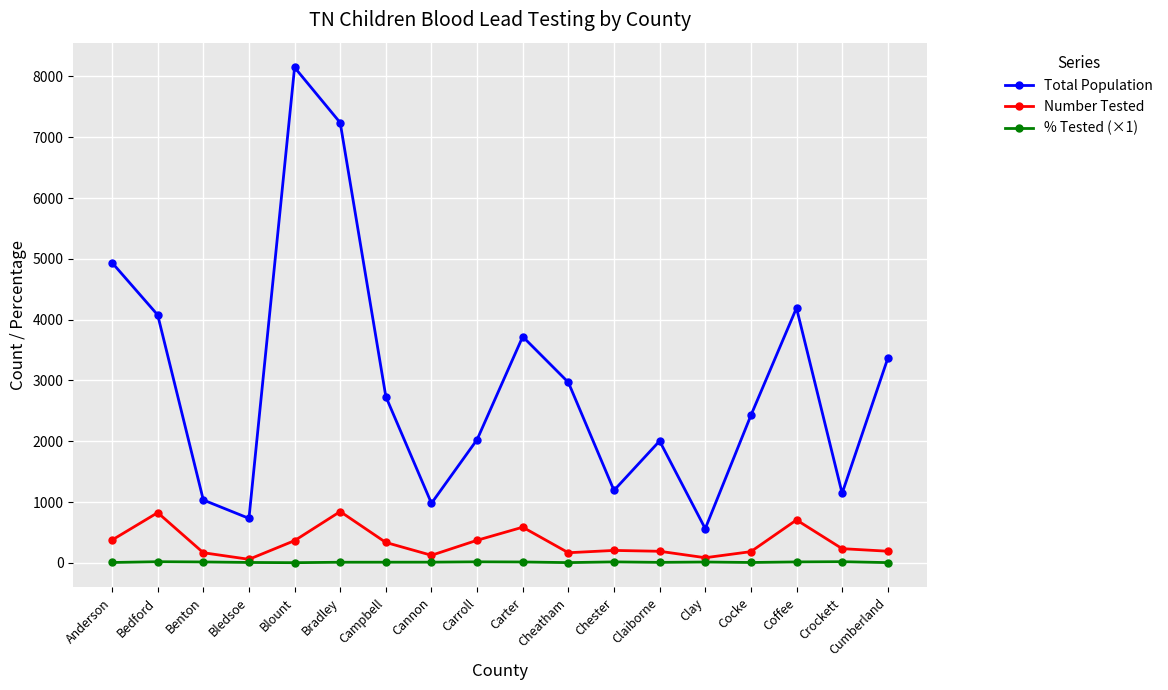

The value of Total Population at Clay is 294.2. True or false?

False